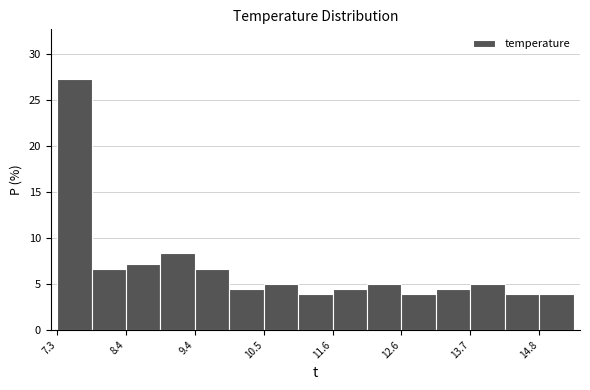

Around what value on the x-axis is the tallest bar? Give the approximate position of its centre, as read against the axis.

7.6